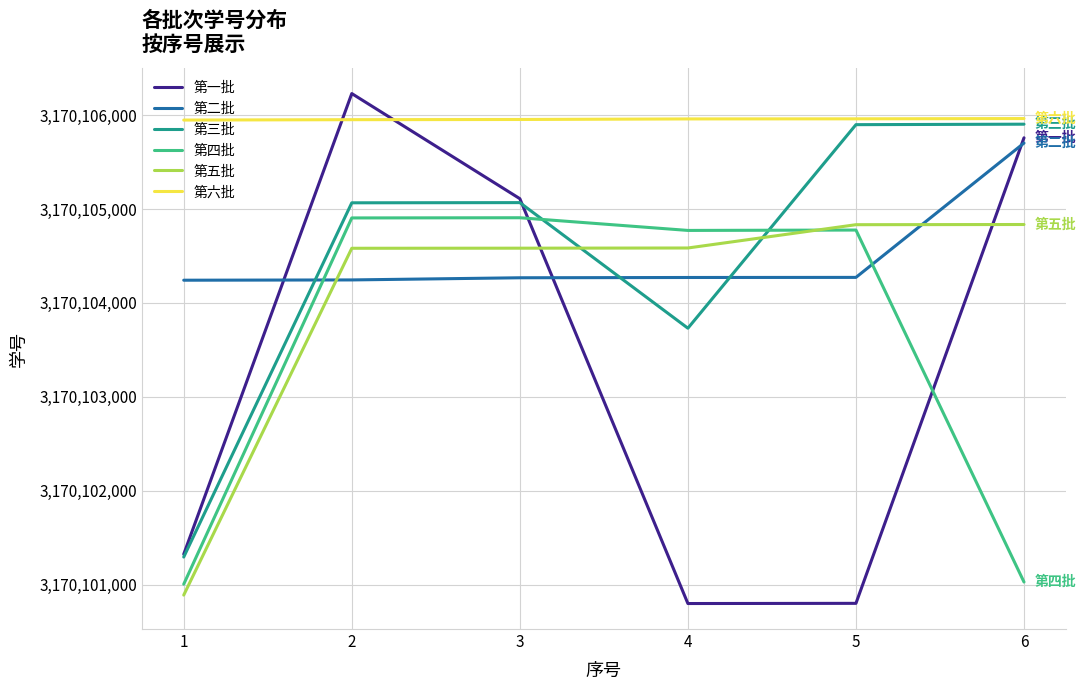

What is the highest value of the 第三批 series?

3170105903